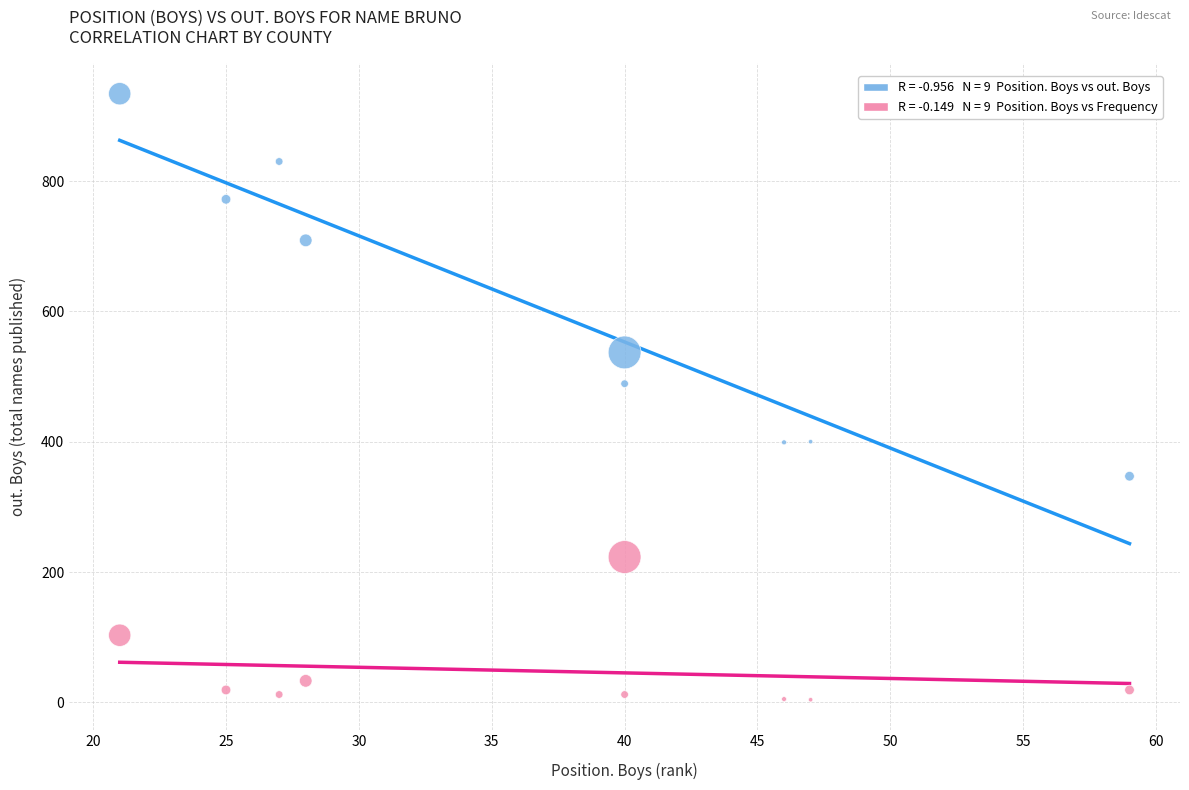

Across all series, what Y value is closest to 469?

489